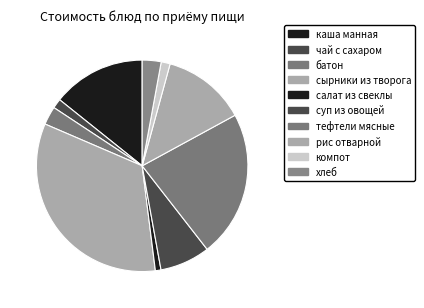

Is it true that батон is 3% of the pie?

True